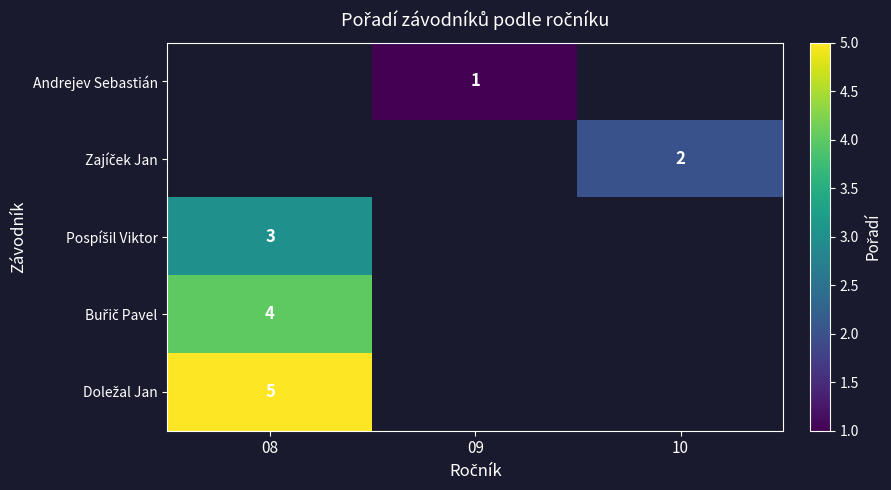

Is the value of Zajíček Jan at 10 greater than the value of Doležal Jan at 09?

No